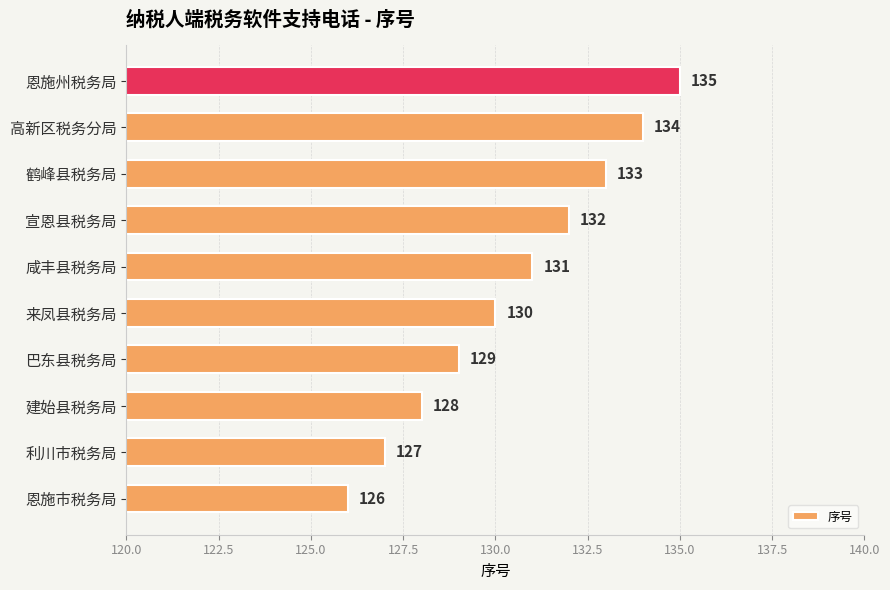

Between 高新区税务分局 and 咸丰县税务局, which is larger?

高新区税务分局